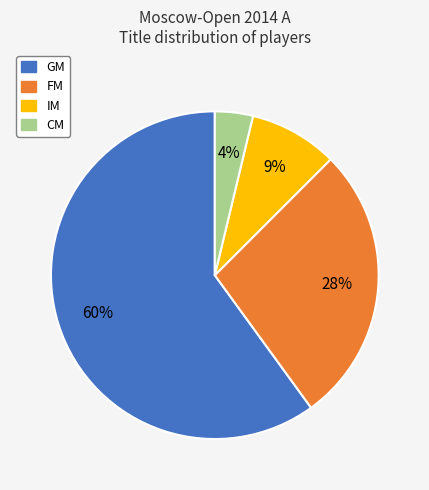

Is it true that FM is 28% of the pie?

True